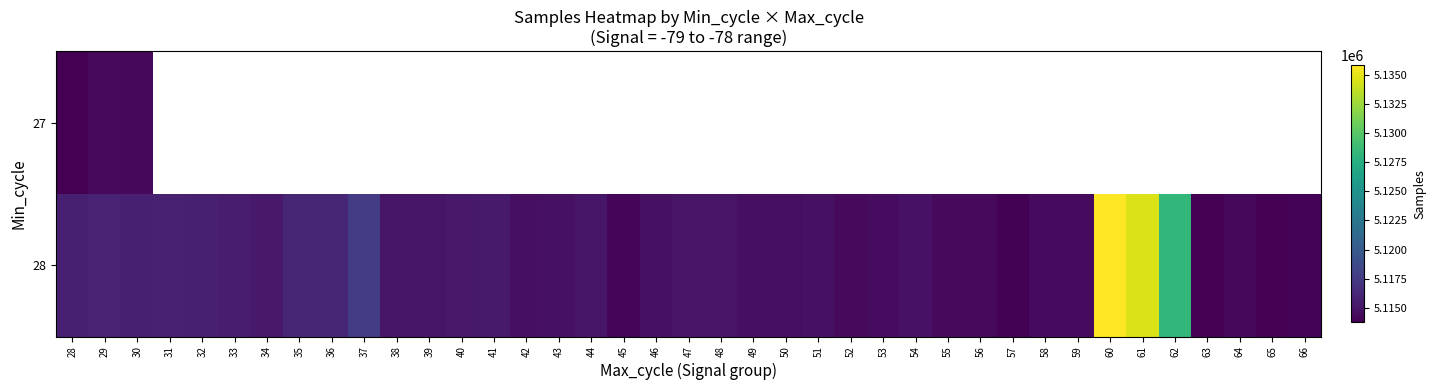

What is the sum of the 28 values at 29 and 60?

10251671.0